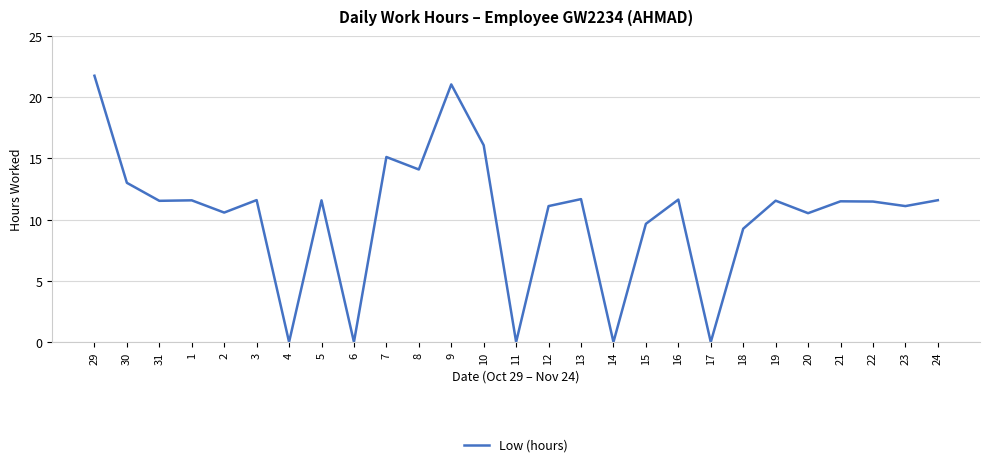

The chart shows a value of 11.6 at 24. True or false?

True